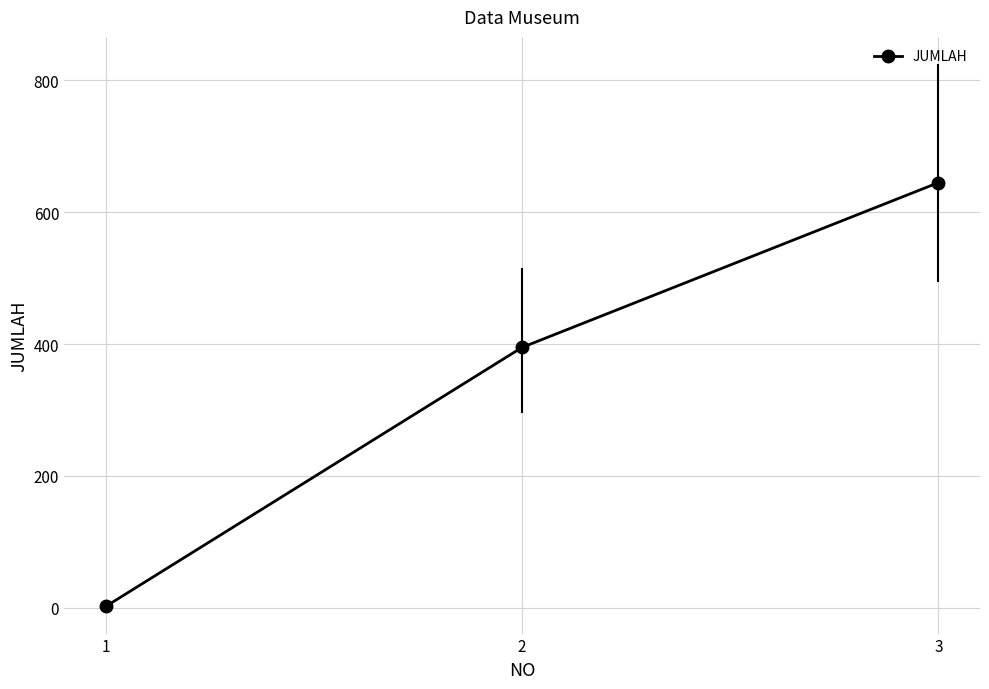

What is the change in value from 1 to 2?

+393